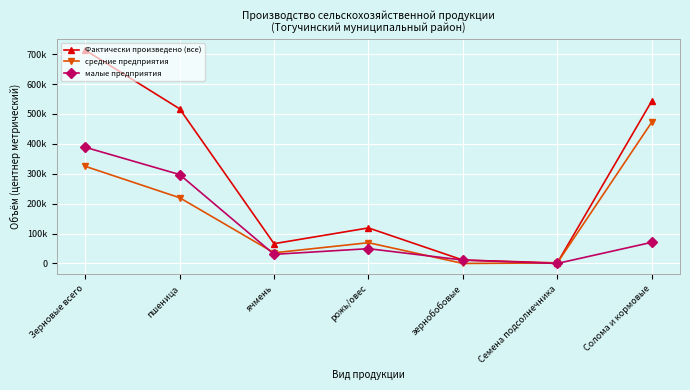

Is it true that средние предприятия equals 0 at зернобобовые?

True